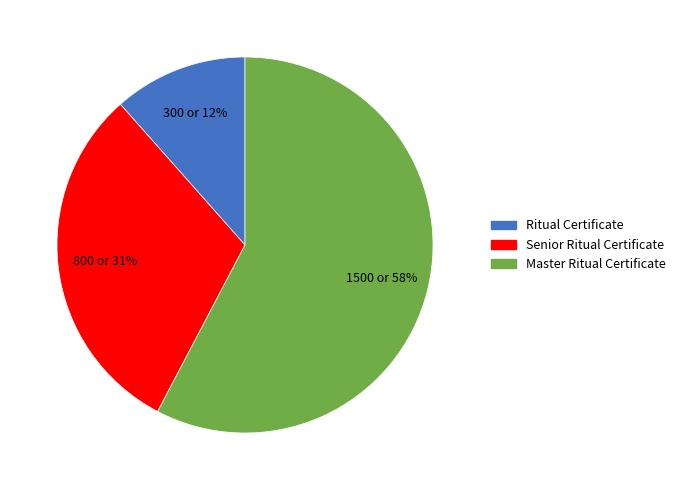

Is it true that Senior Ritual Certificate is 41% of the pie?

False